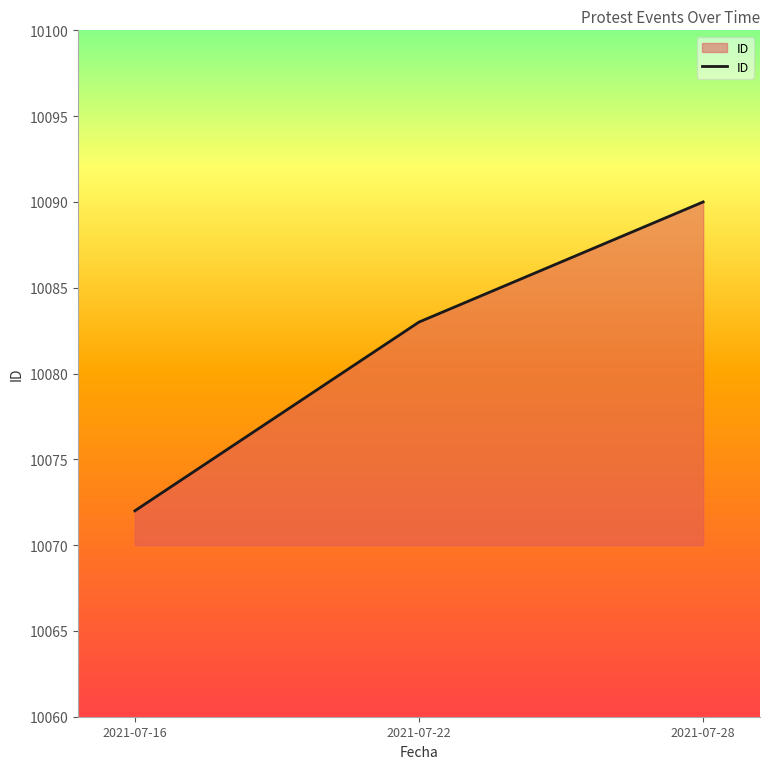

Which label corresponds to the smallest value in the chart?

2021-07-16